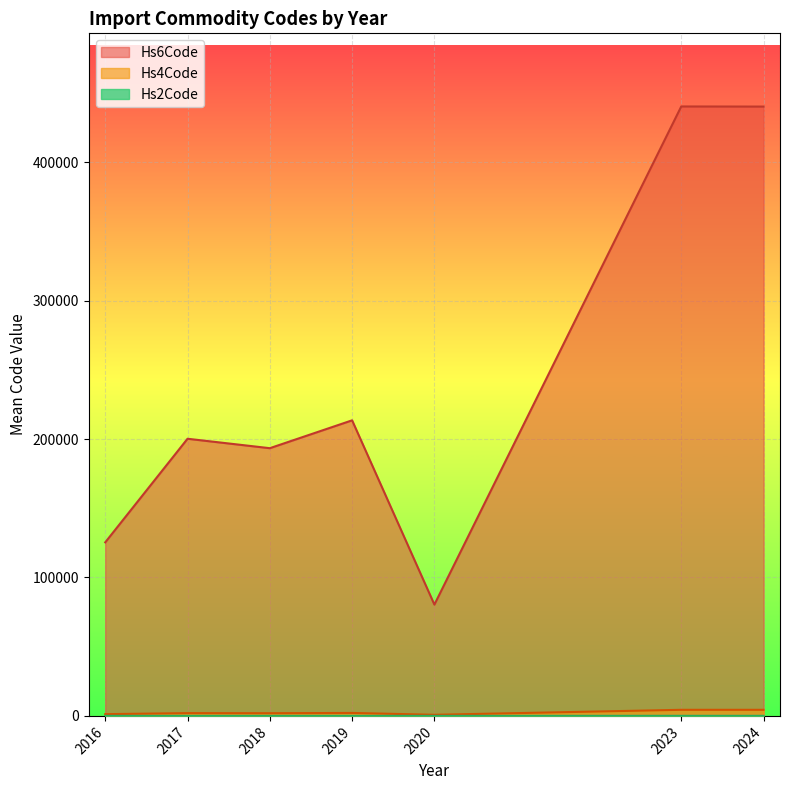

Which series has the largest total across all categories?

Hs6Code